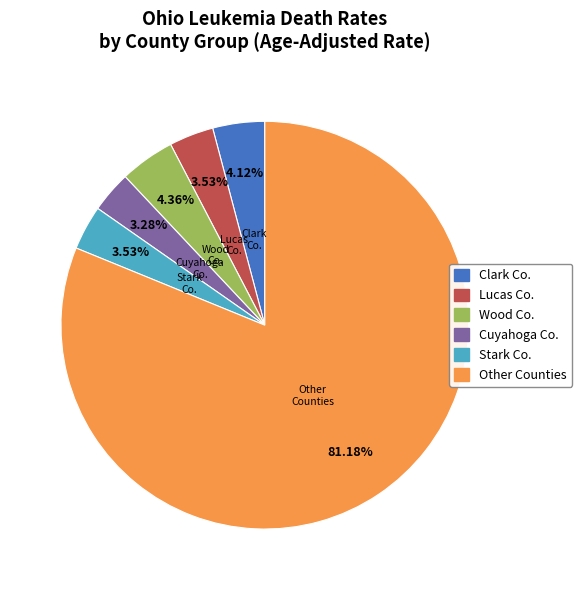

Does any single category account for the majority?

Yes